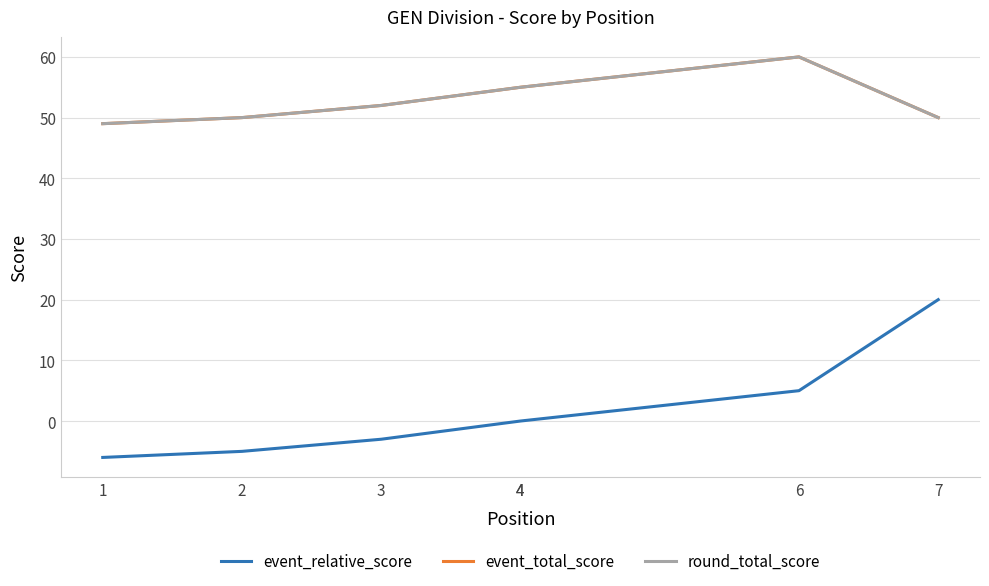

True or false: event_total_score and event_relative_score cross at least once.

False